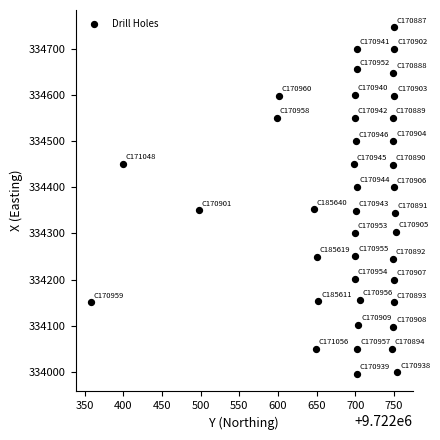

What is the range of Y values (max minus min)?

752.0